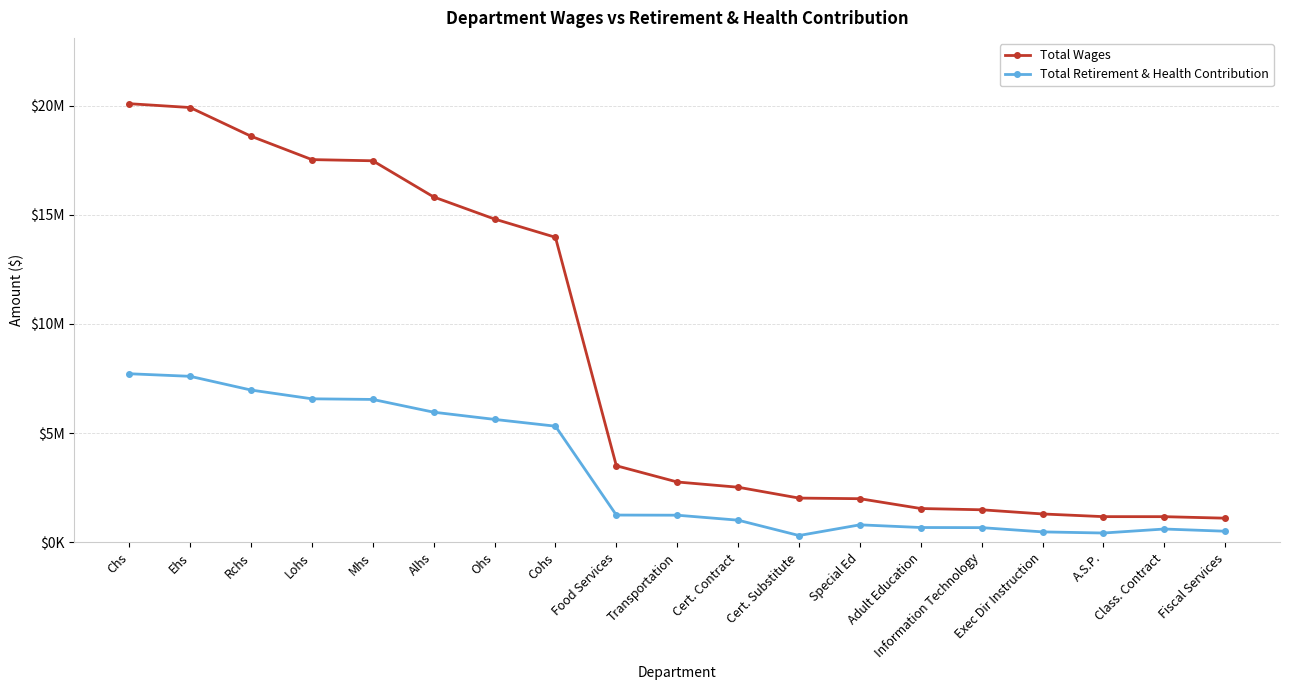

Is this an area chart (filled region under the line)?

No